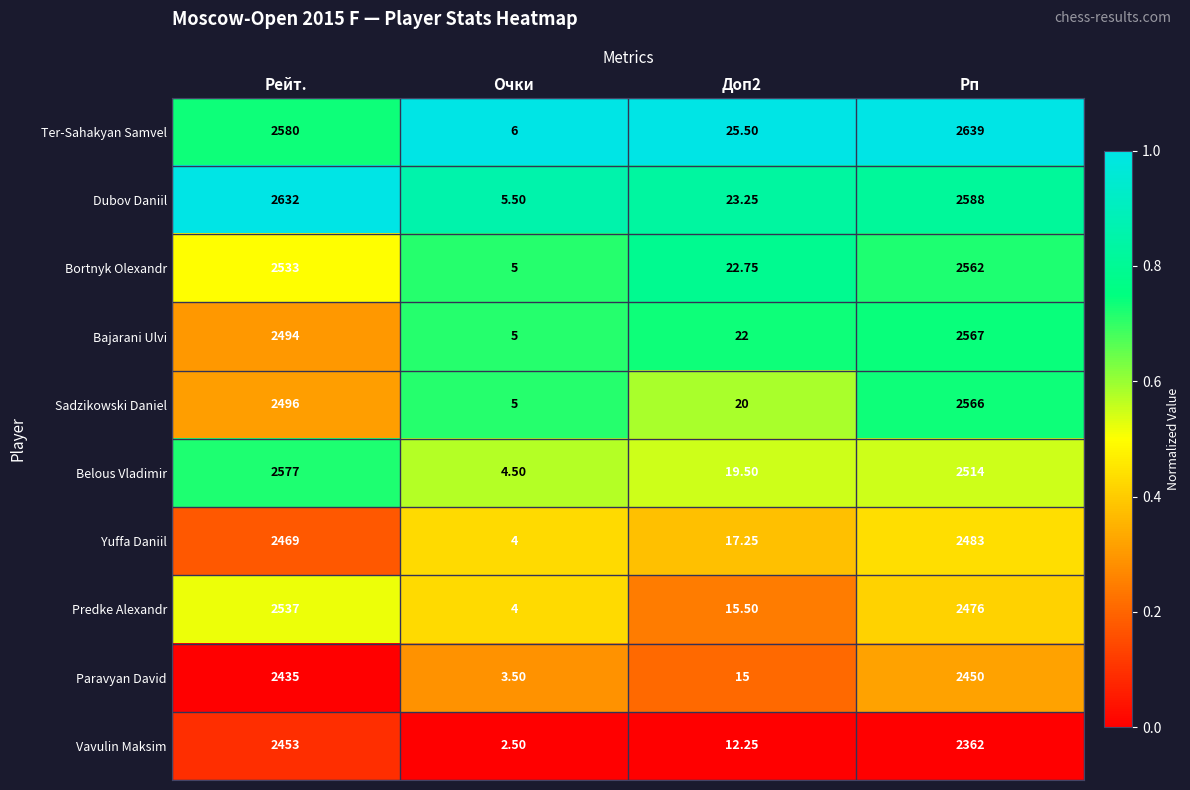

Which series has the widest spread of values?

Ter-Sahakyan Samvel